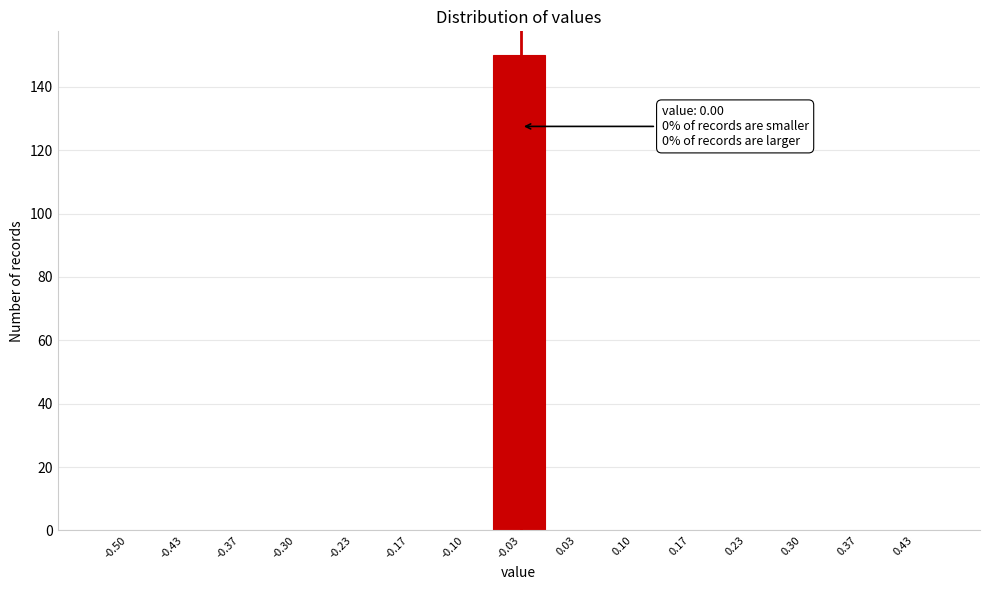

Reading left to right, extract all data points from this chart.

-0.50=0	-0.43=0	-0.37=0	-0.30=0	-0.23=0	-0.17=0	-0.10=0	-0.03=150	0.03=0	0.10=0	0.17=0	0.23=0	0.30=0	0.37=0	0.43=0